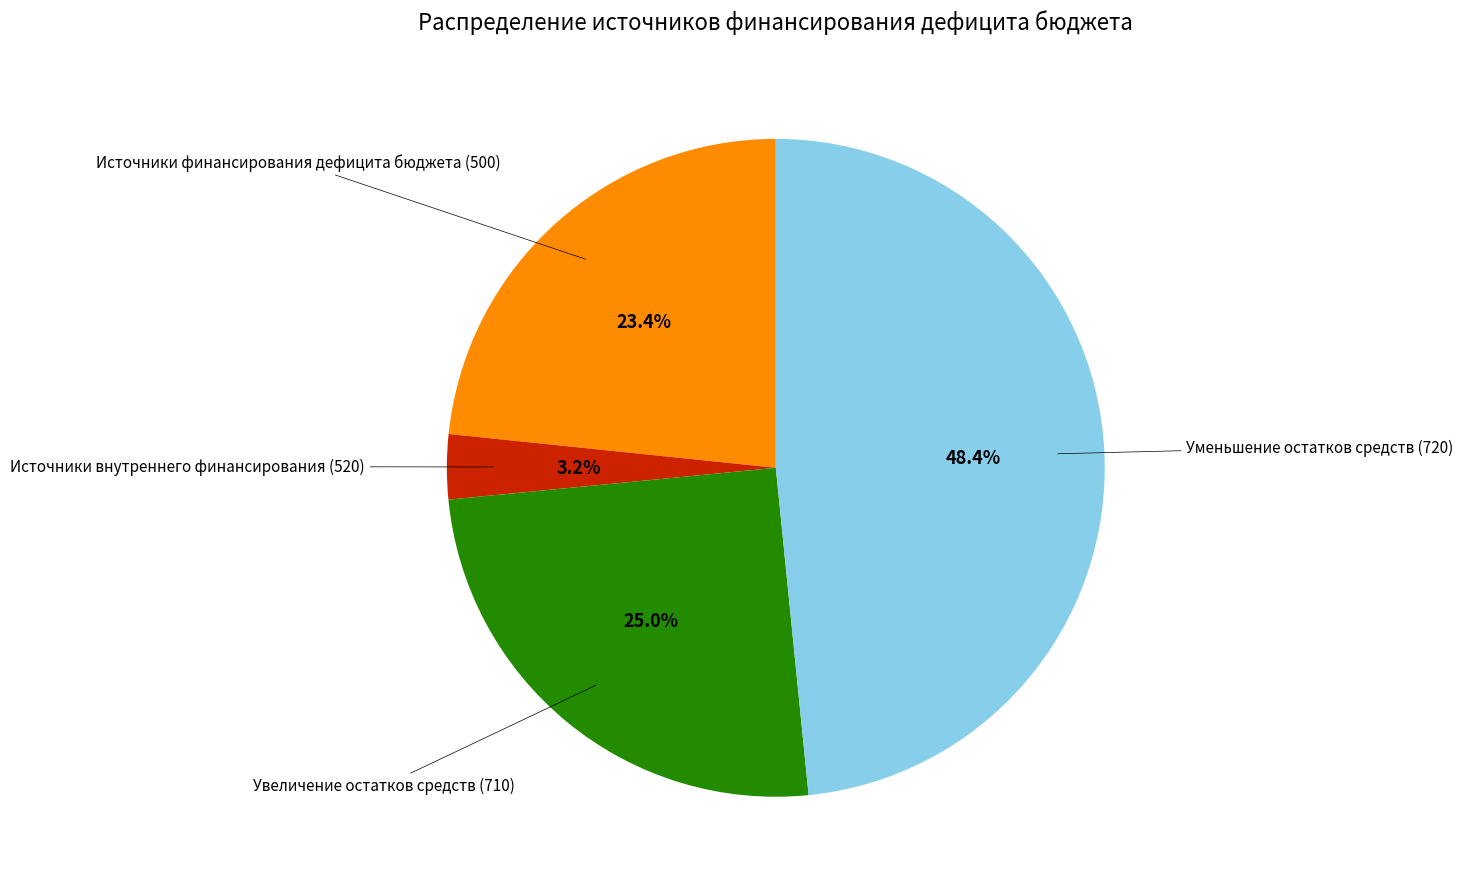

Which slice is the smallest?

Источники внутреннего финансирования (520)